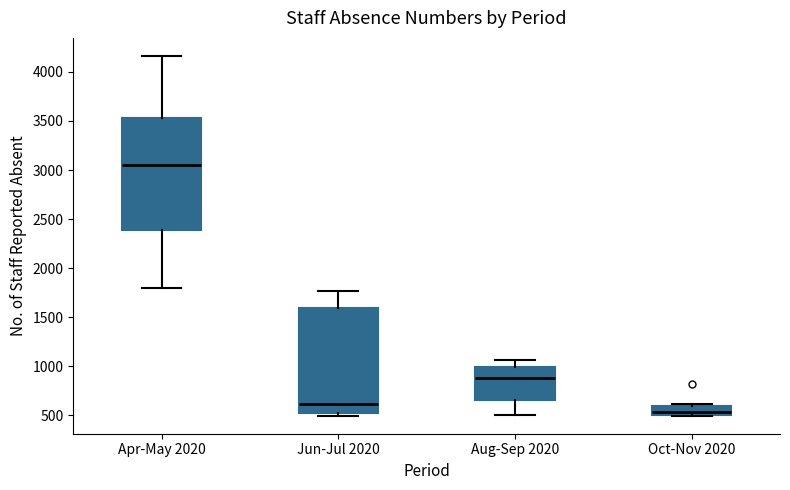

Reading left to right, transcribe this box plot: for each box, give where its median line is, the range the box spans, and where its two whiskers end, as read against the y-axis. The values are not printed on the chart, so give them approximately, as read against the axis.

Apr-May 2020: median 3050, box 2400 to 3550, whiskers 1800 to 4150
Jun-Jul 2020: median 600, box 550 to 1600, whiskers 500 to 1750
Aug-Sep 2020: median 900, box 650 to 1000, whiskers 500 to 1050
Oct-Nov 2020: median 550, box 500 to 600, whiskers 500 to 600 (just above the box's upper edge)